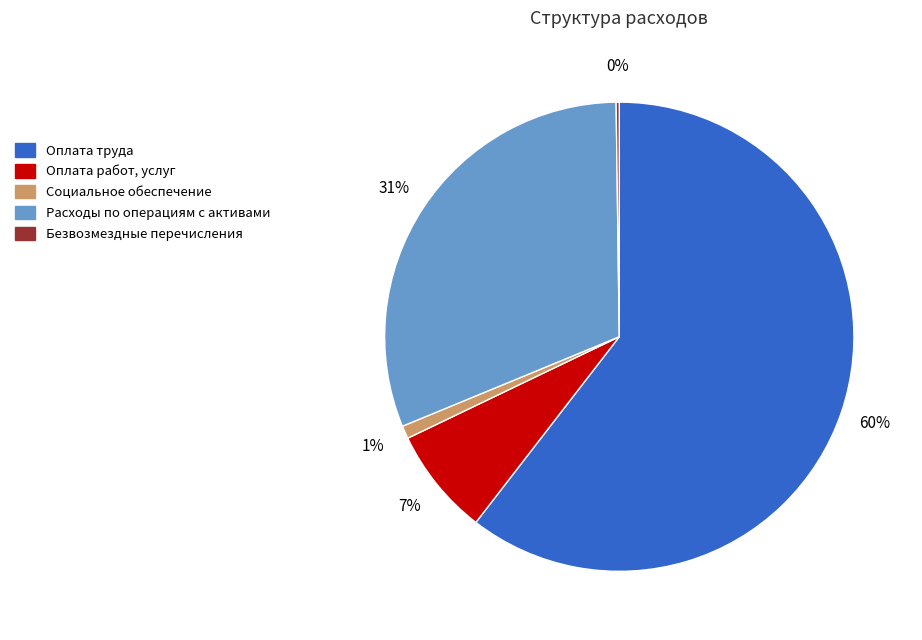

Combined, do Оплата работ, услуг and Оплата труда account for over 50%?

Yes